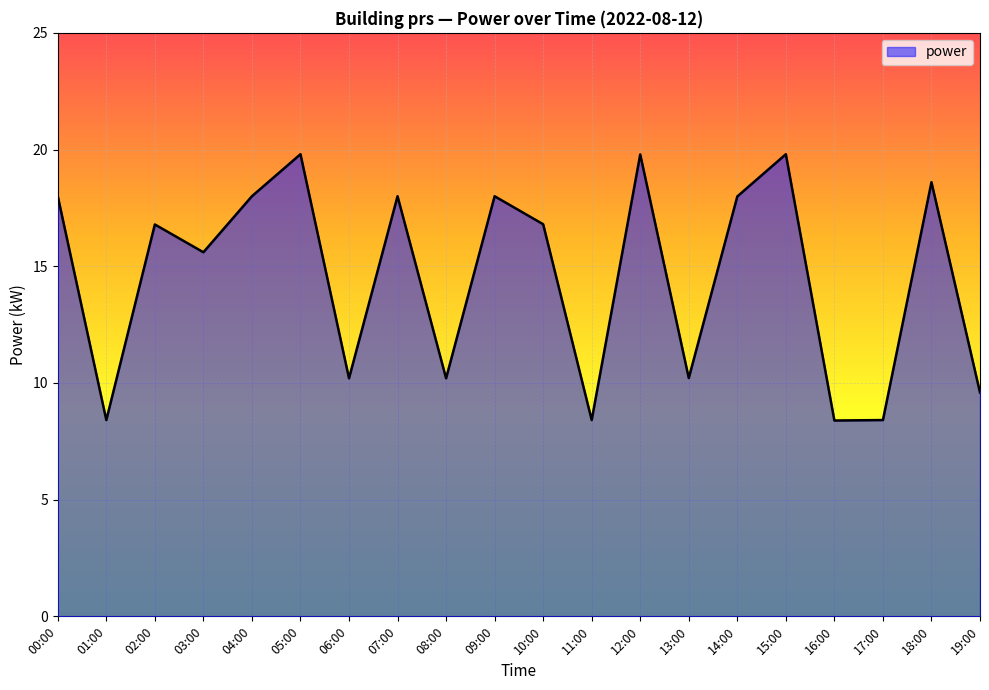

Does the chart display data point markers on the line(s)?

No